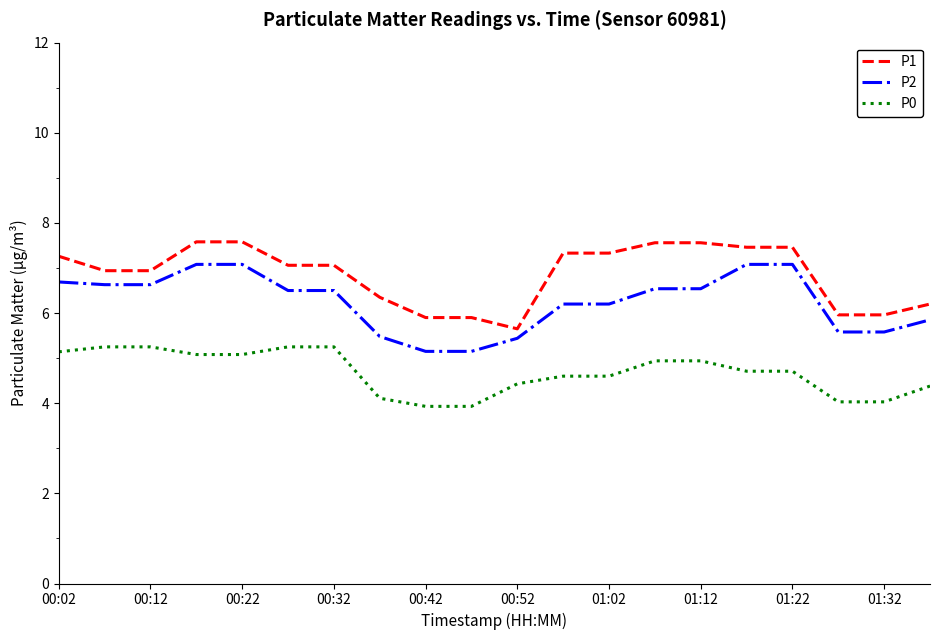

What is the highest value of the P2 series?

7.1